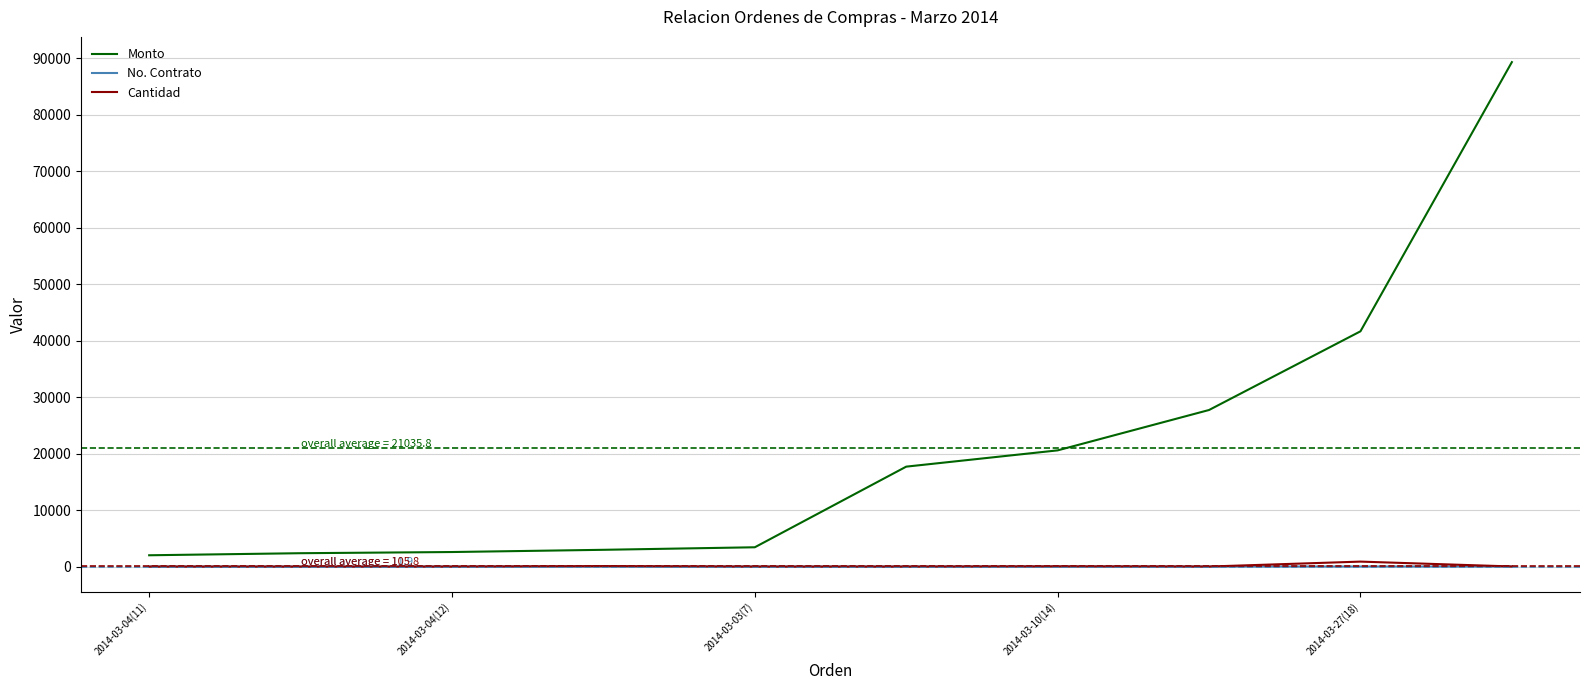

Which series has the widest spread of values?

Monto